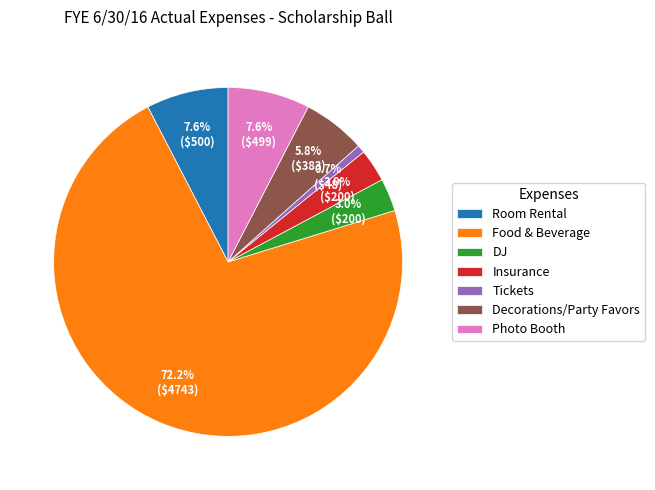

Does any single category account for the majority?

Yes